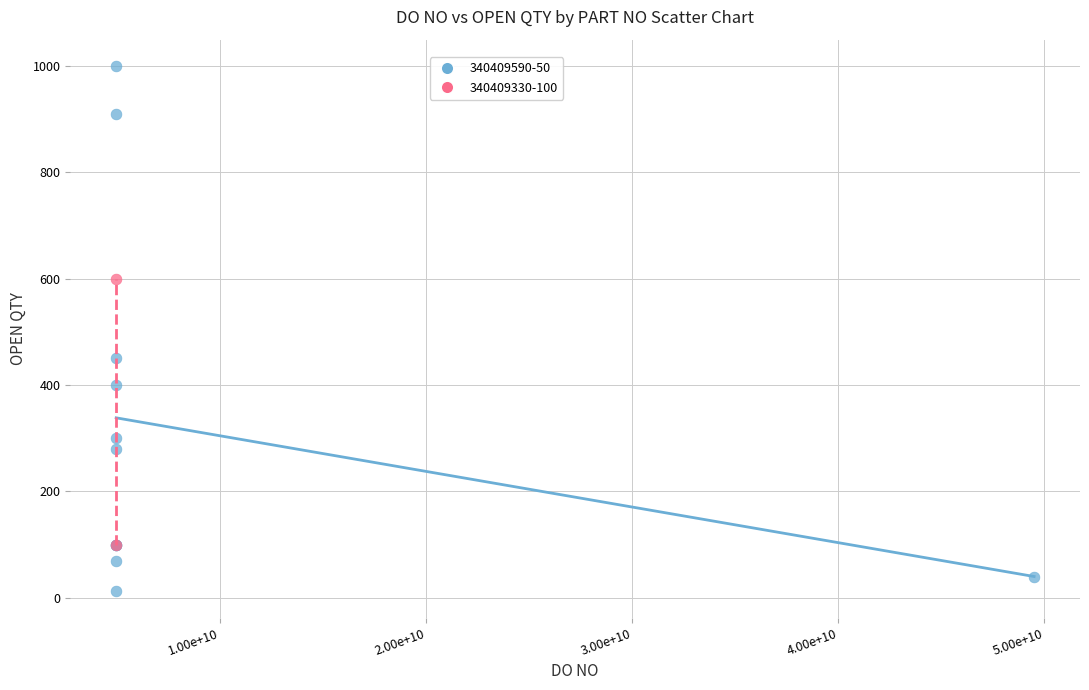

What are all the series names shown in the legend?

340409590-50, 340409330-100